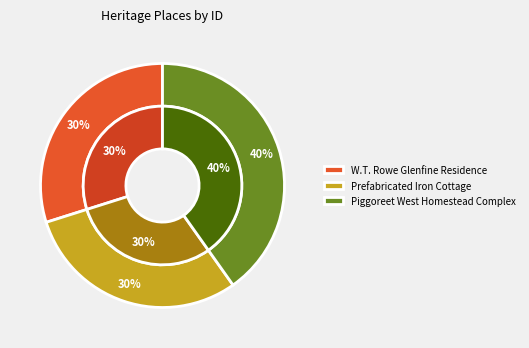

How many segments does this pie chart have?

3